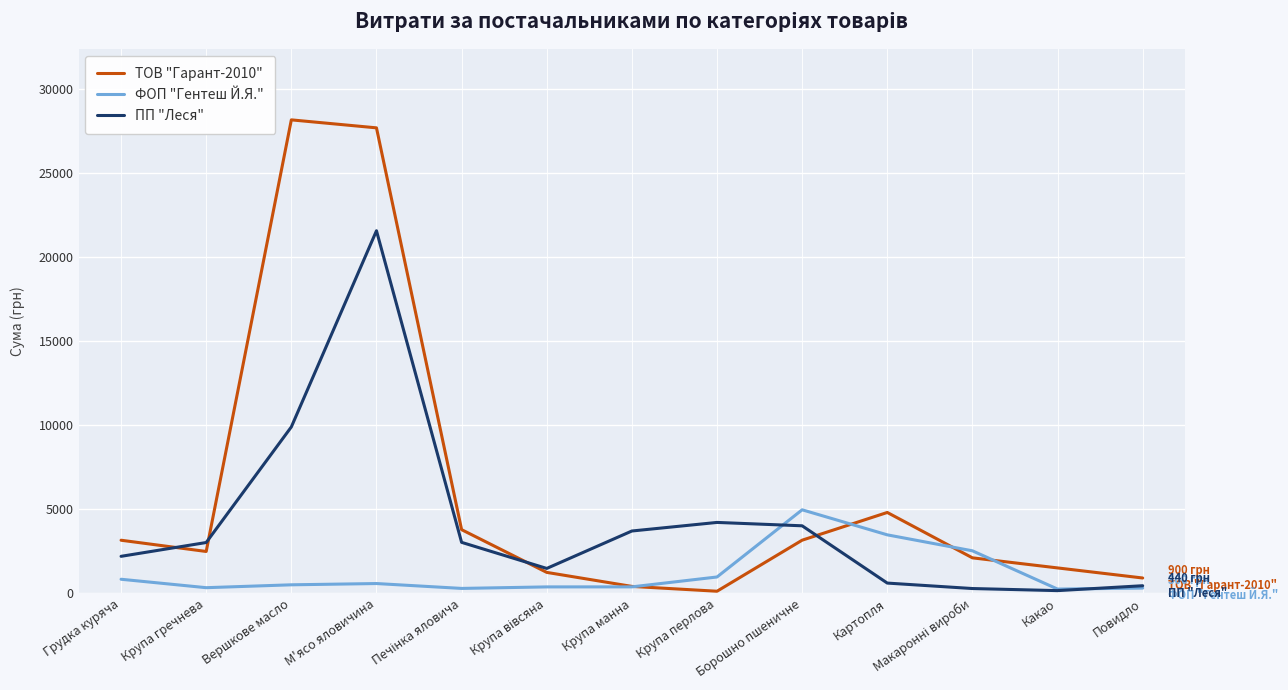

At Грудка куряча, list the series in order from smallest to largest.

ФОП "Гентеш Й.Я.", ПП "Леся", ТОВ "Гарант-2010"